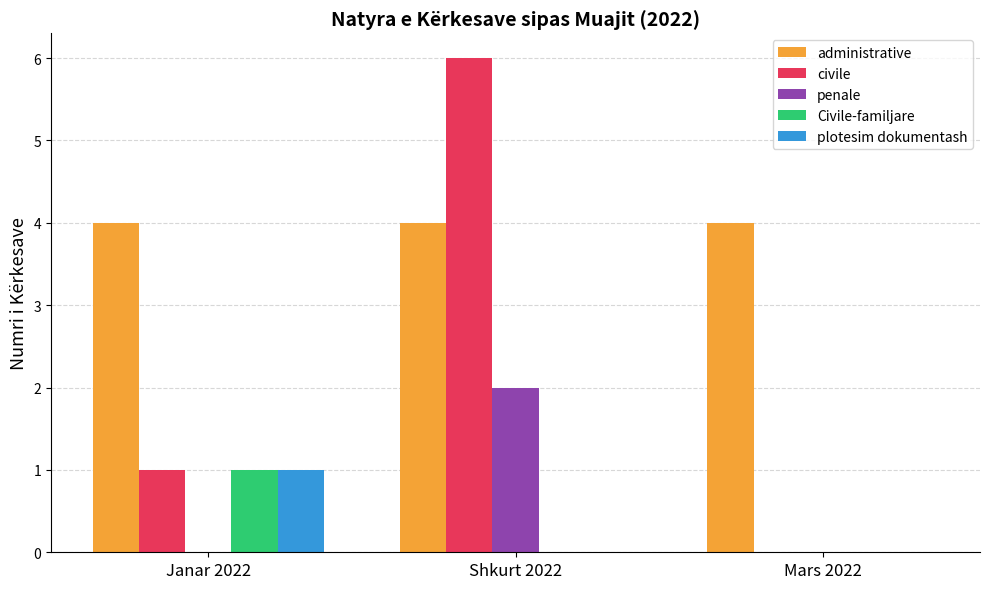

Which series has the largest total across all categories?

administrative